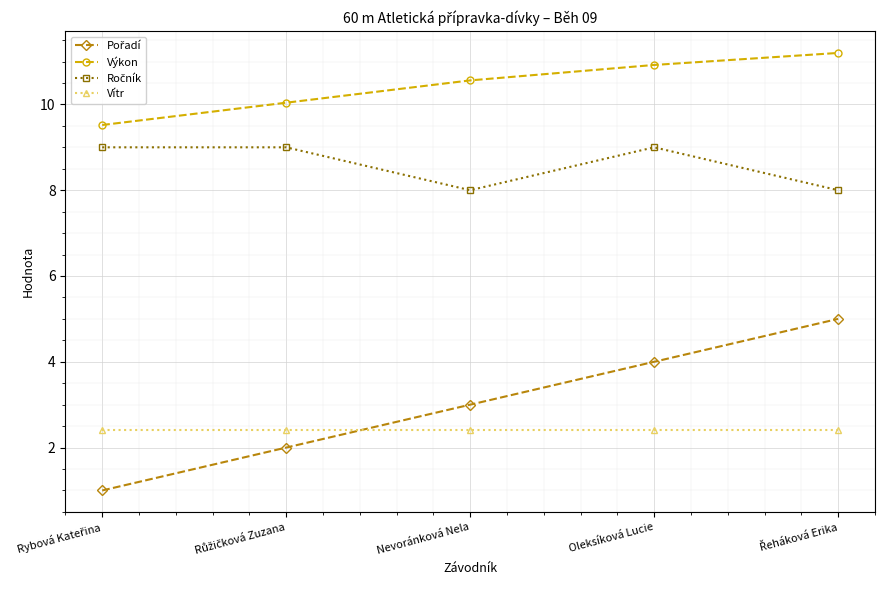

What is the value of the Vítr point at the 2nd from the left?

2.4